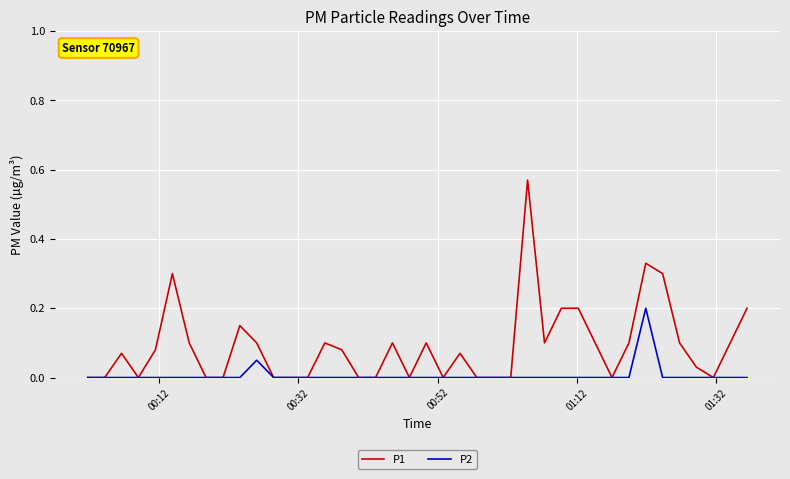

Which series has the largest total across all categories?

P1